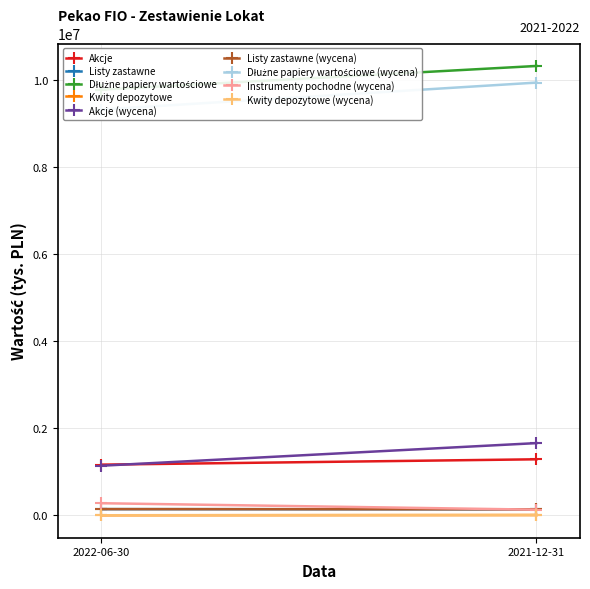

True or false: Dłużne papiery wartościowe has a value of 17605951 at 2021-12-31.

False